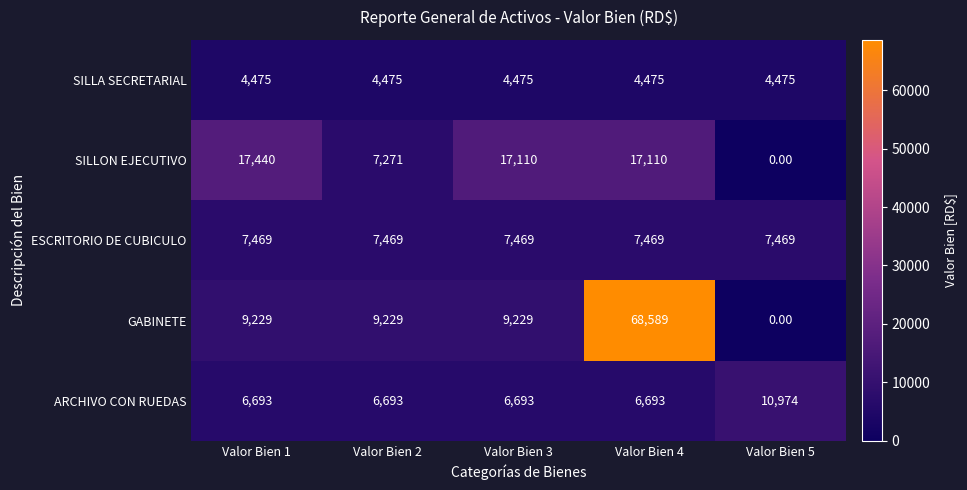

What is the difference between the second highest and second lowest values in the SILLON EJECUTIVO series?

9839